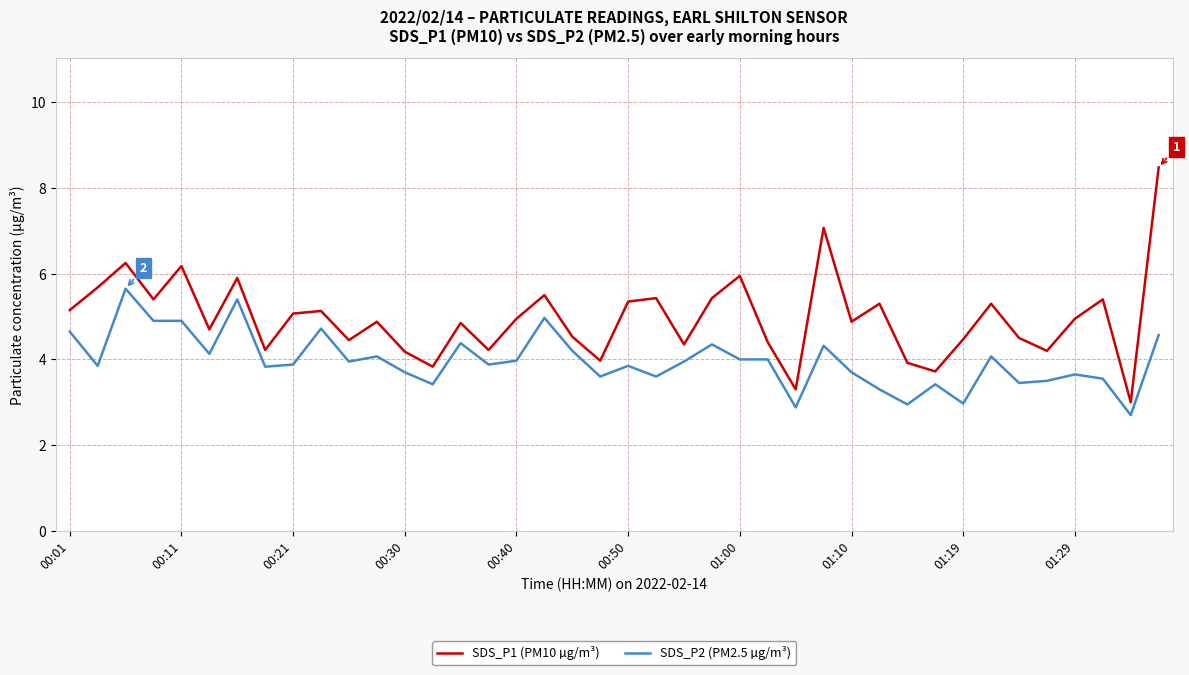

Which series has the widest spread of values?

SDS_P1 (PM10 µg/m³)